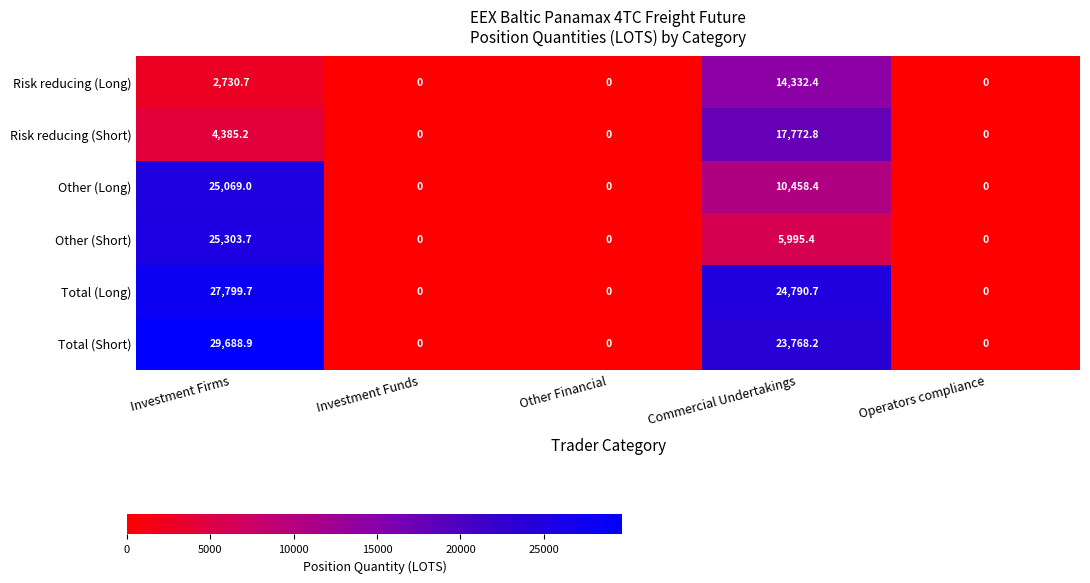

True or false: Total (Short) has a value of 18143.4 at Investment Funds.

False